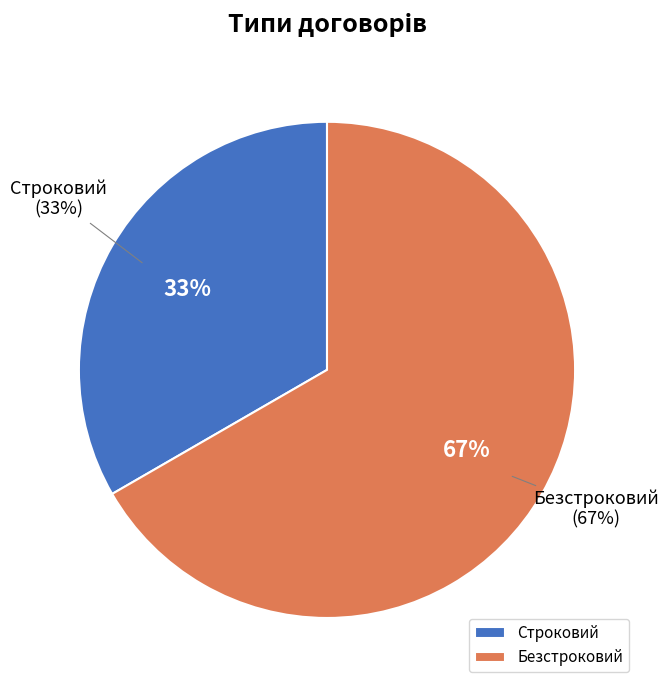

Is the sum of Строковий and Безстроковий greater than half?

Yes